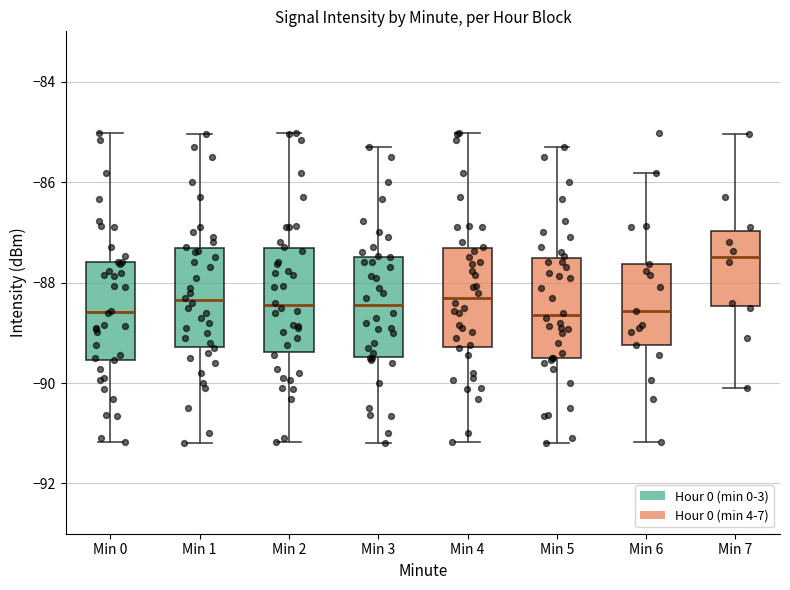

Where does the upper whisker of the box for Min 0 end on the y-axis? The values are not printed on the chart, so give them approximately, as read against the axis.

-85.0